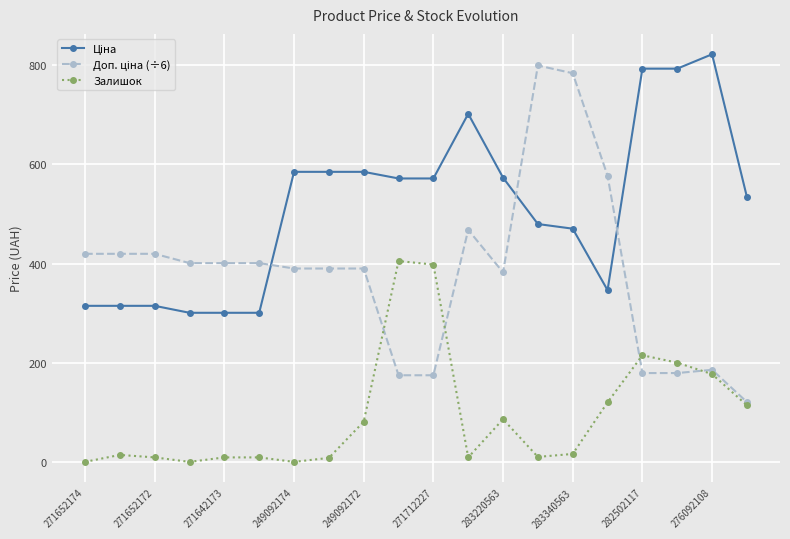

What is the value of the Залишок point at the 10th from the left?

405.0